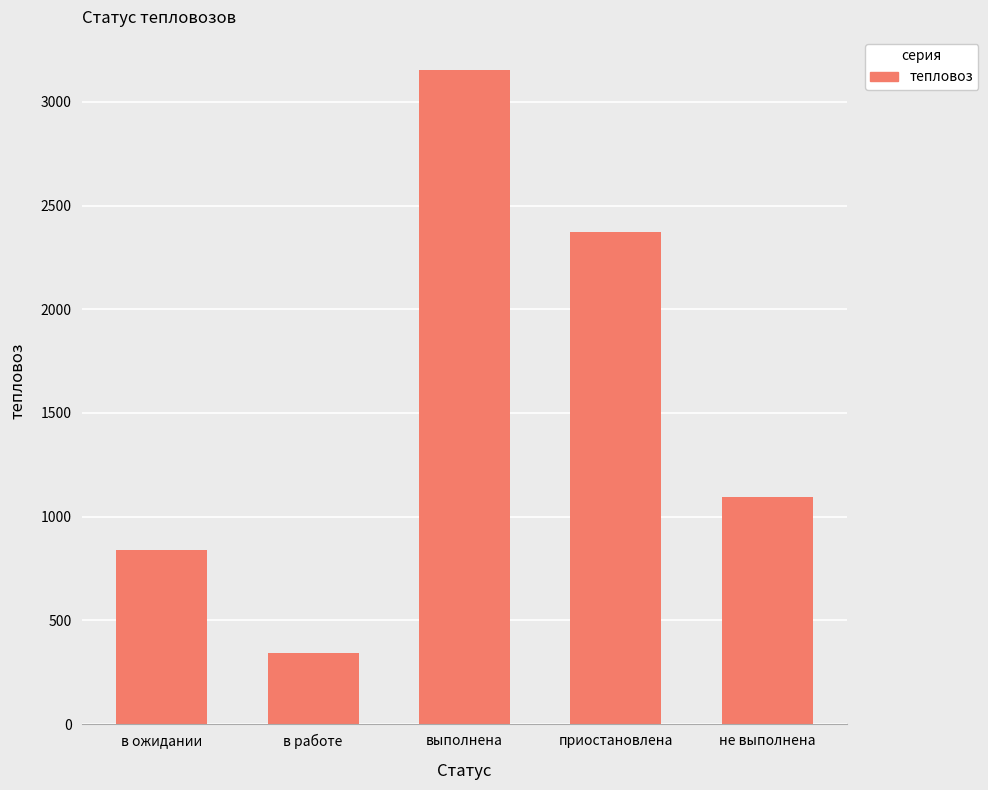

How many bars are there in total?

5